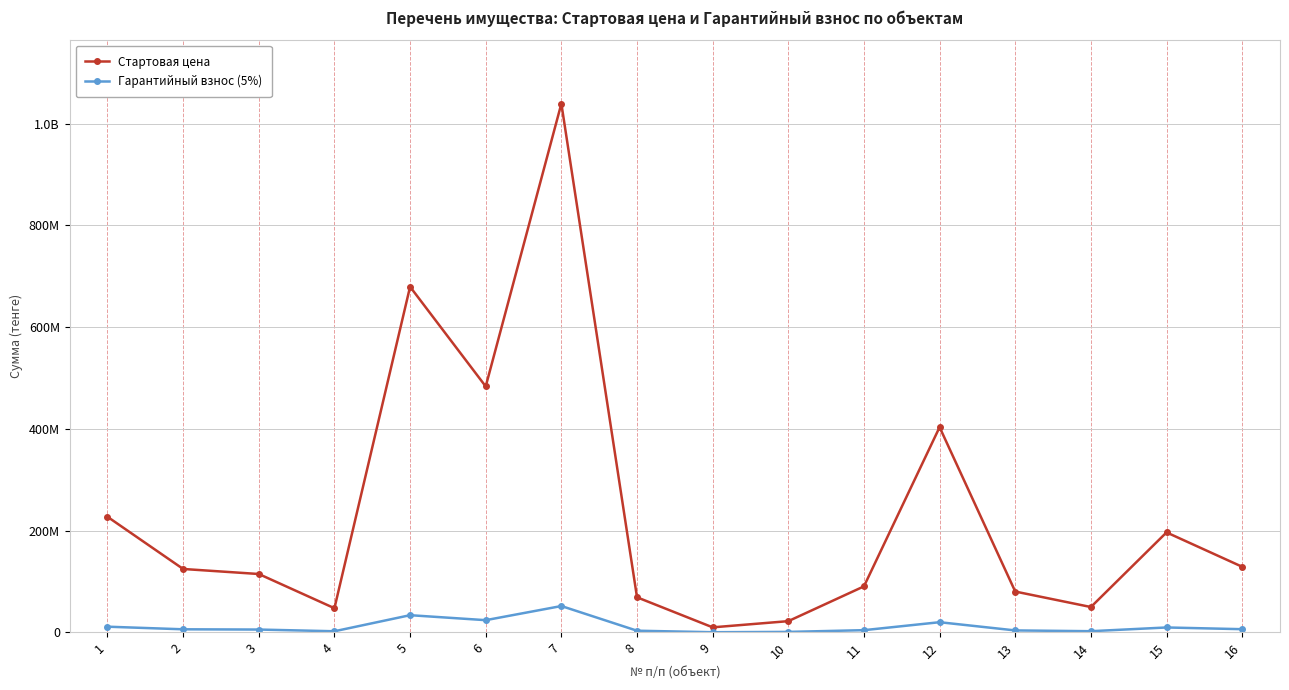

Which series has the widest spread of values?

Стартовая цена